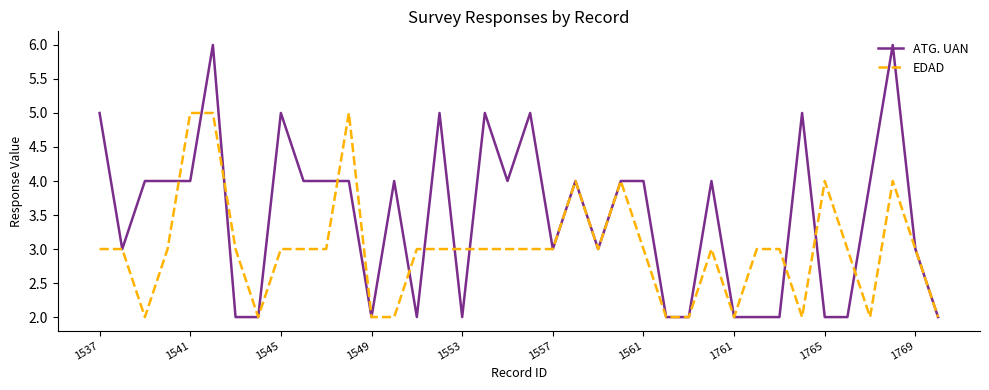

What is the difference between the second highest and minimum values in the ATG. UAN series?

4